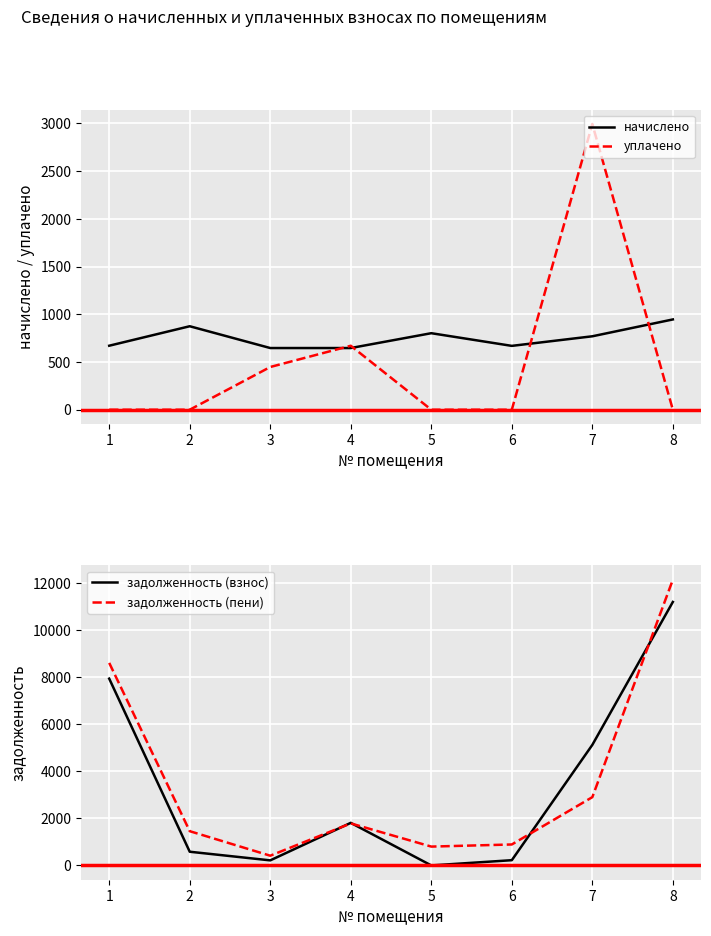

Which category has the highest value in the уплачено series?

7